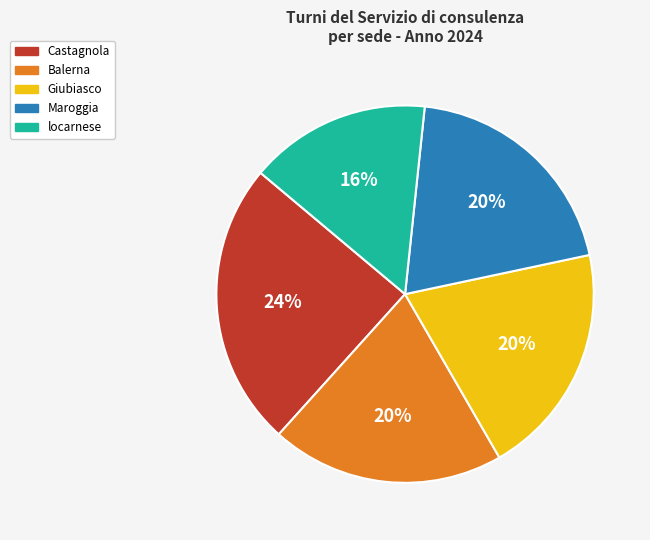

Count the number of slices in the pie.

5